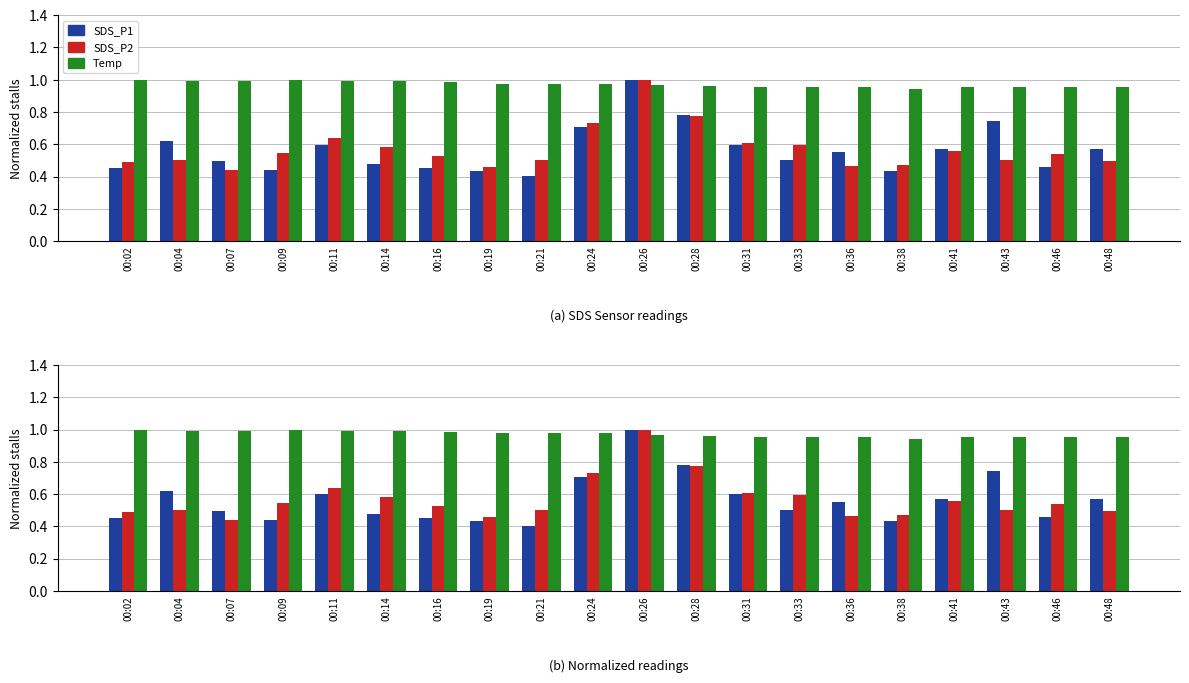

Rank the series at 00:26 from highest to lowest value.

SDS_P1, SDS_P2, Temp